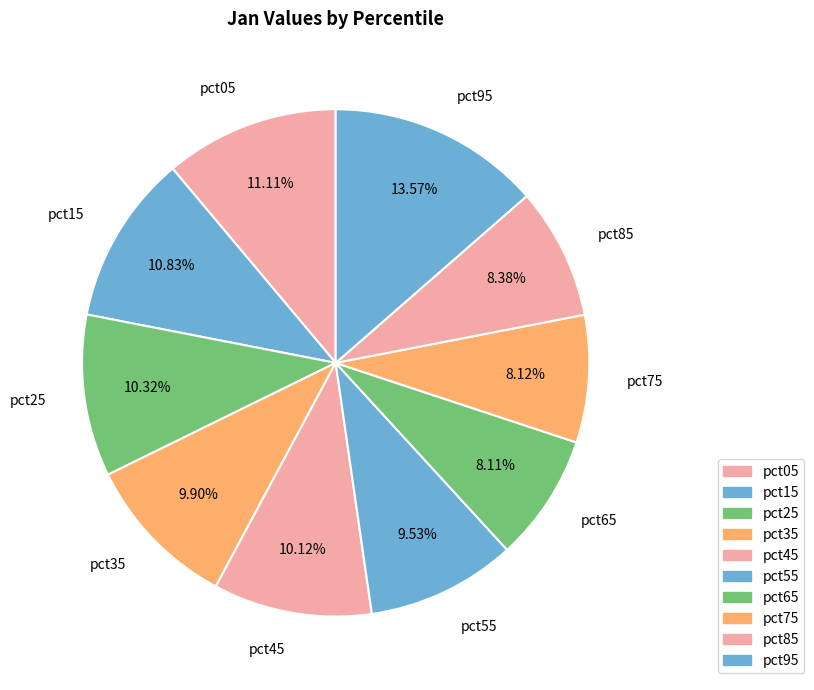

To the nearest percent, what is the combined percentage of pct25 and pct65?

18%